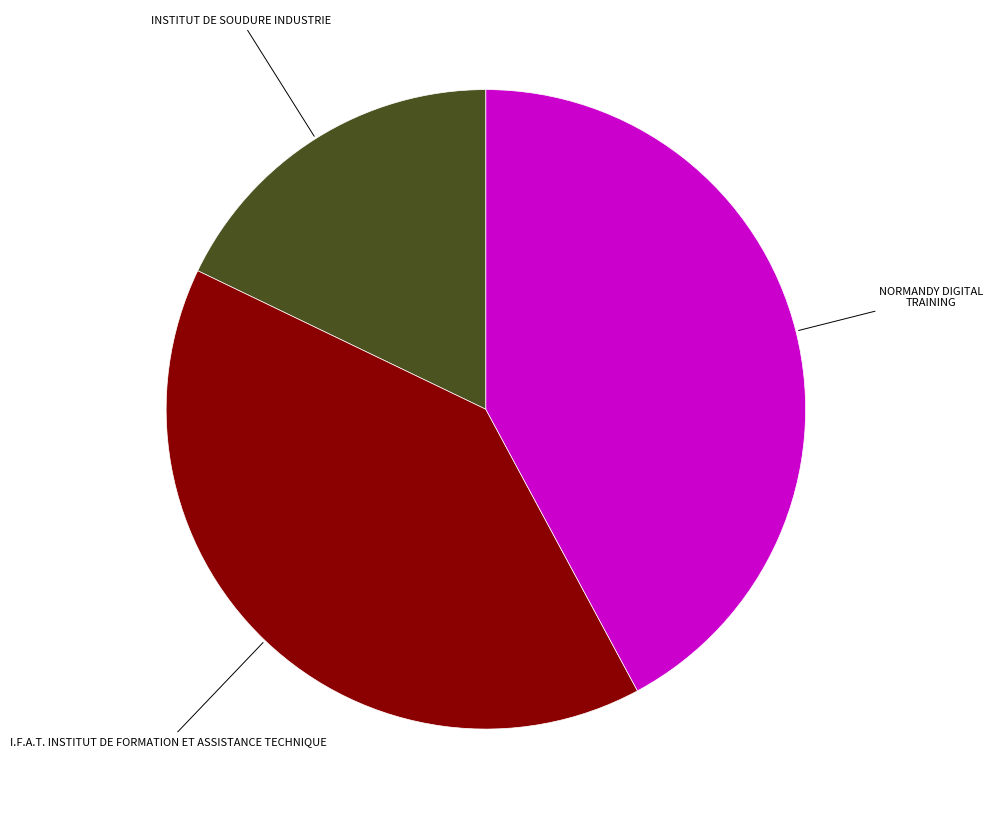

Between INSTITUT DE SOUDURE INDUSTRIE and NORMANDY DIGITAL TRAINING, which is larger?

NORMANDY DIGITAL TRAINING